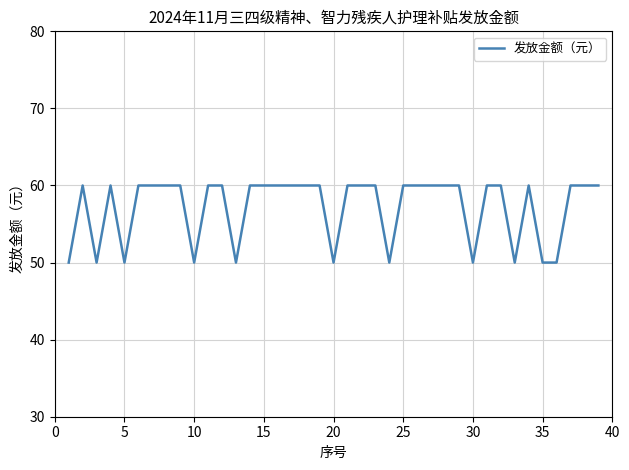

What is the difference between the maximum and minimum values?

10